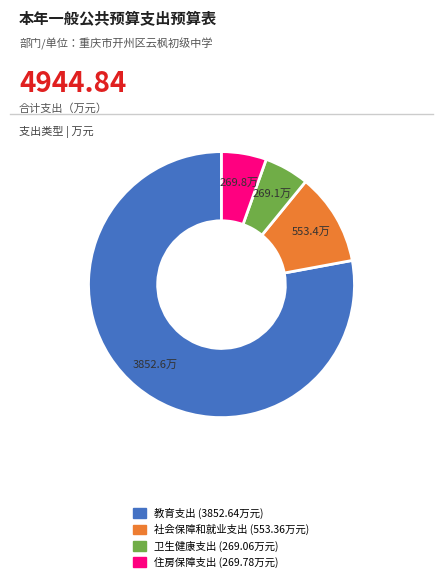

What is the ratio of the value at 社会保障和就业支出 to the value at 教育支出?

0.1